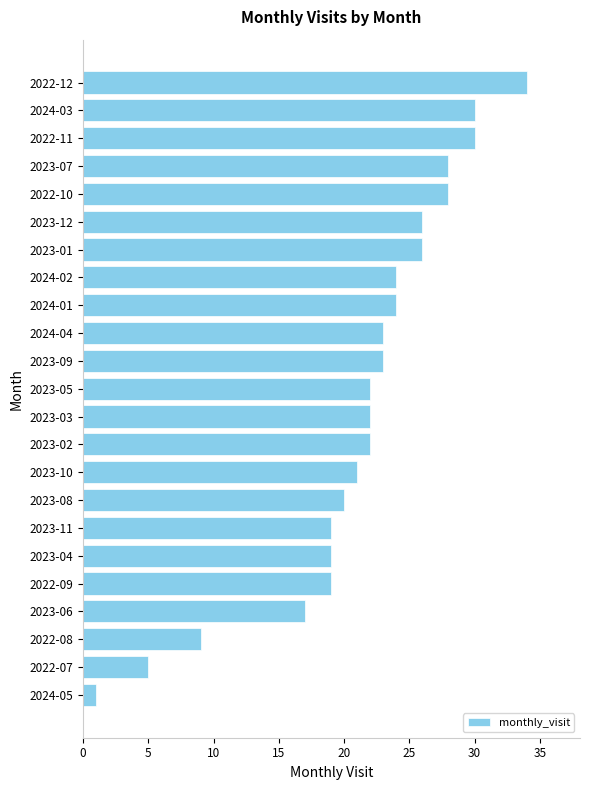

Which label corresponds to the largest value in the chart?

2022-12